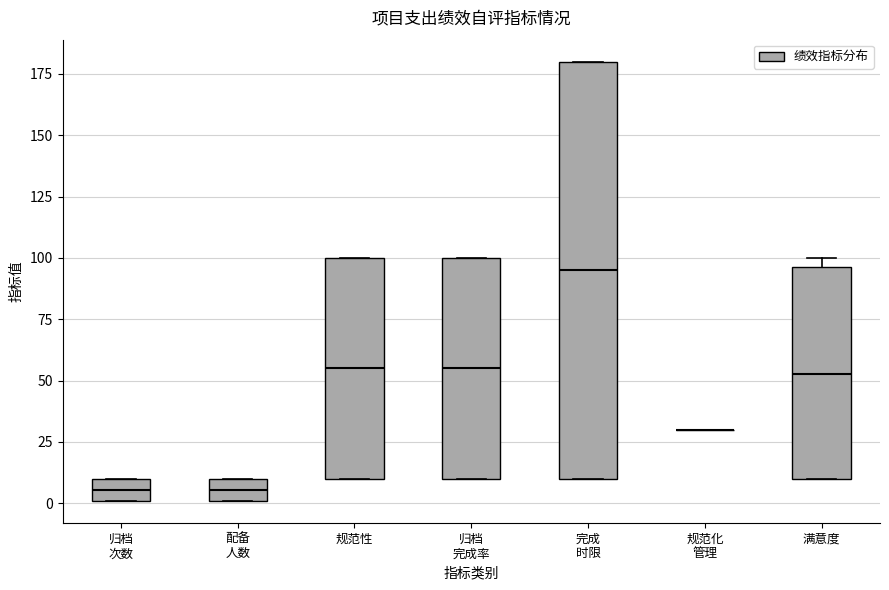

Comparing the boxes themselves (not the whiskers), which one is the tallest?

完成 时限